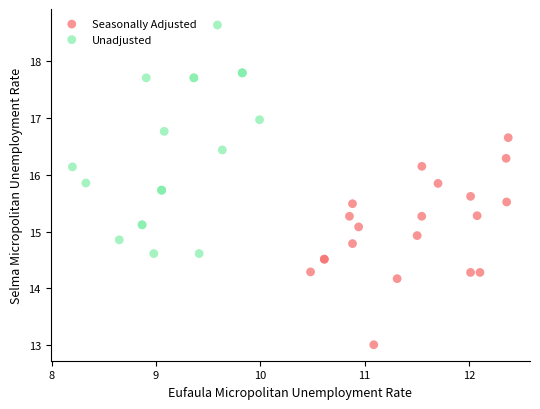

What are all the series names shown in the legend?

Seasonally Adjusted, Unadjusted